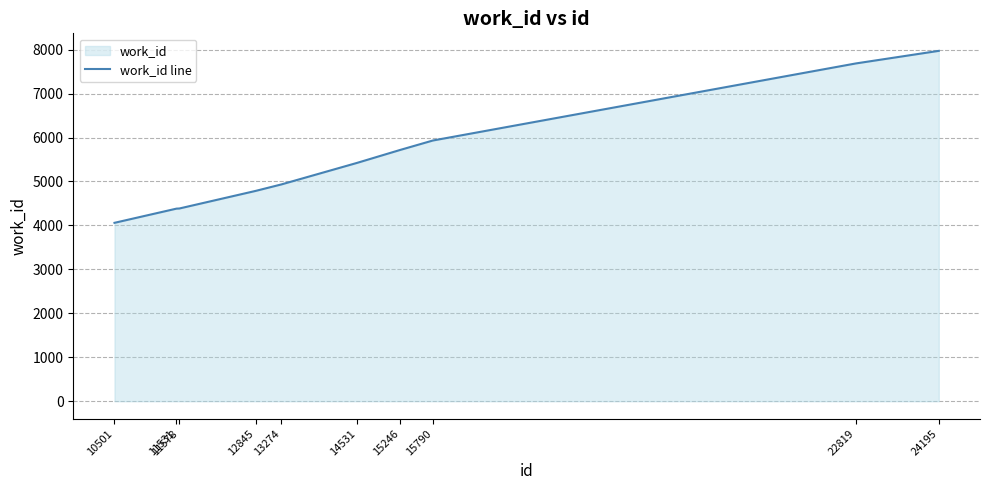

How many values exceed 5423?

4